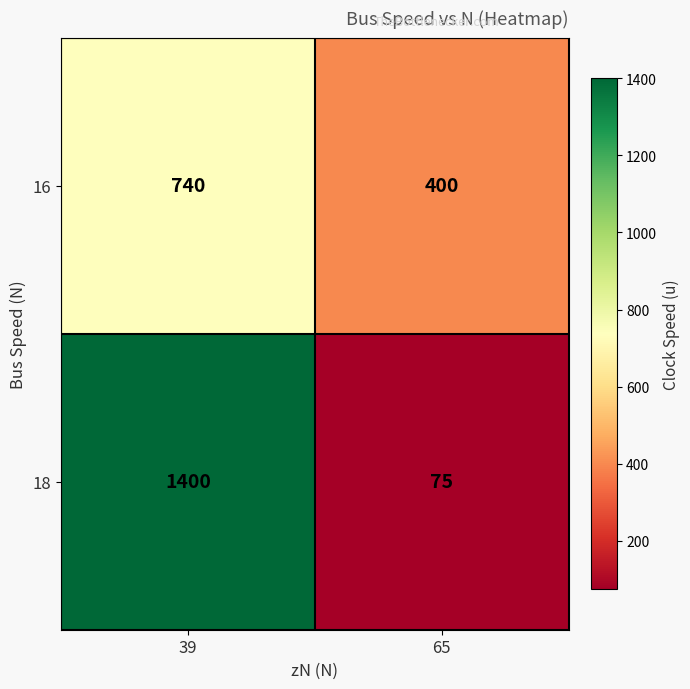

What is the spread (max minus min) of values at 39?

660